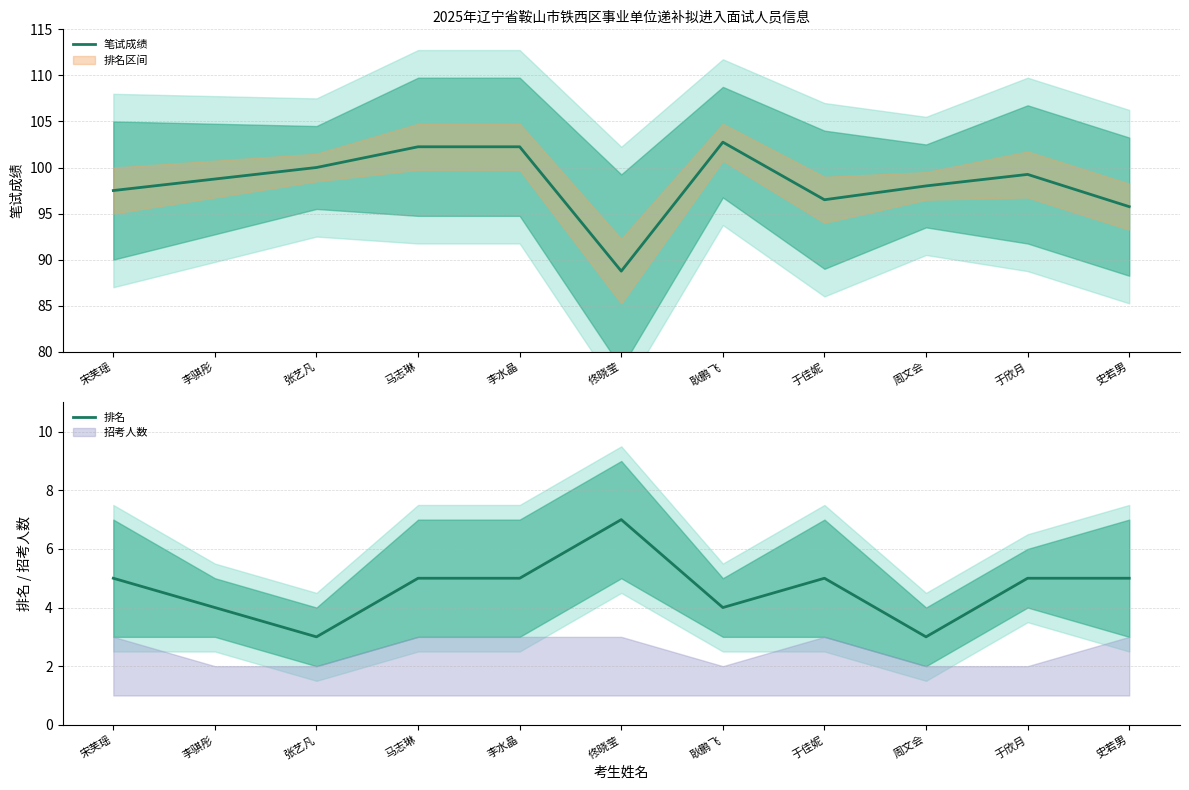

Is it true that 笔试成绩 equals 100.0 at 张艺凡?

True